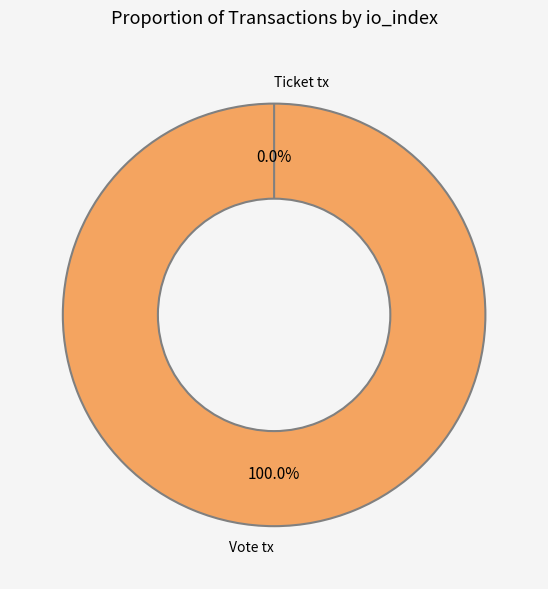

The Ticket tx slice represents 0% of the pie. True or false?

True